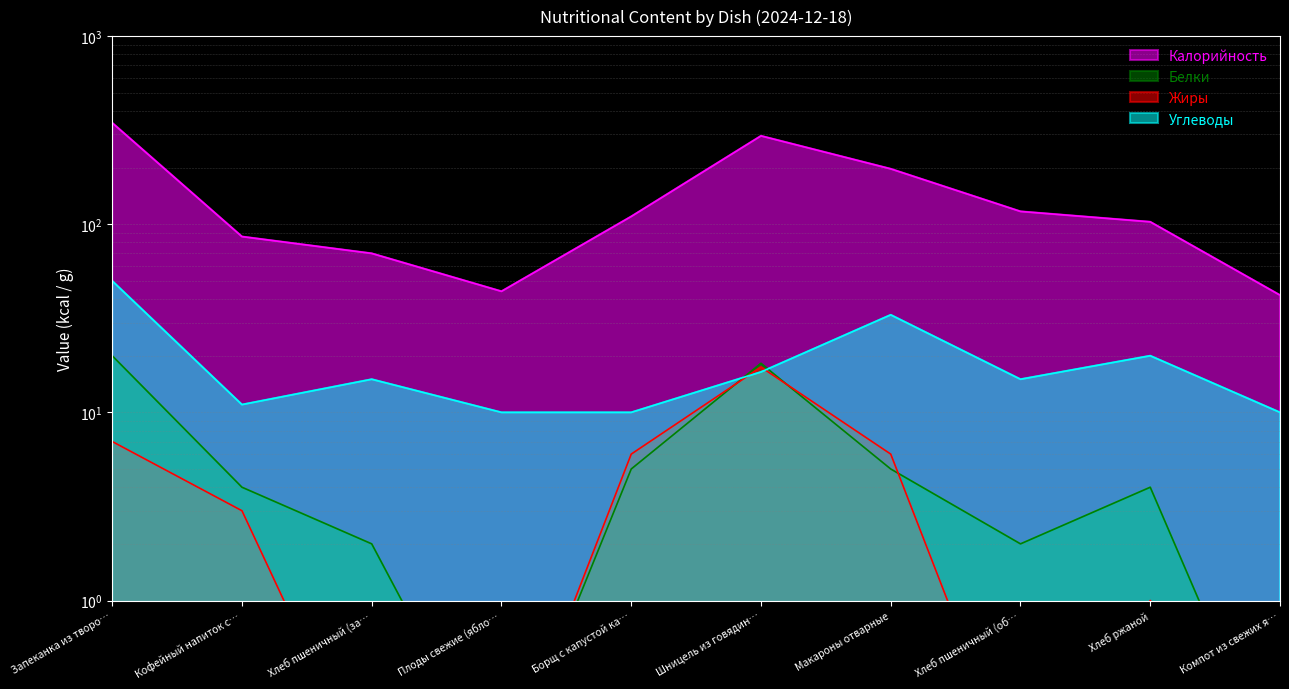

True or false: Калорийность has more than 2 points higher than both neighbors.

False